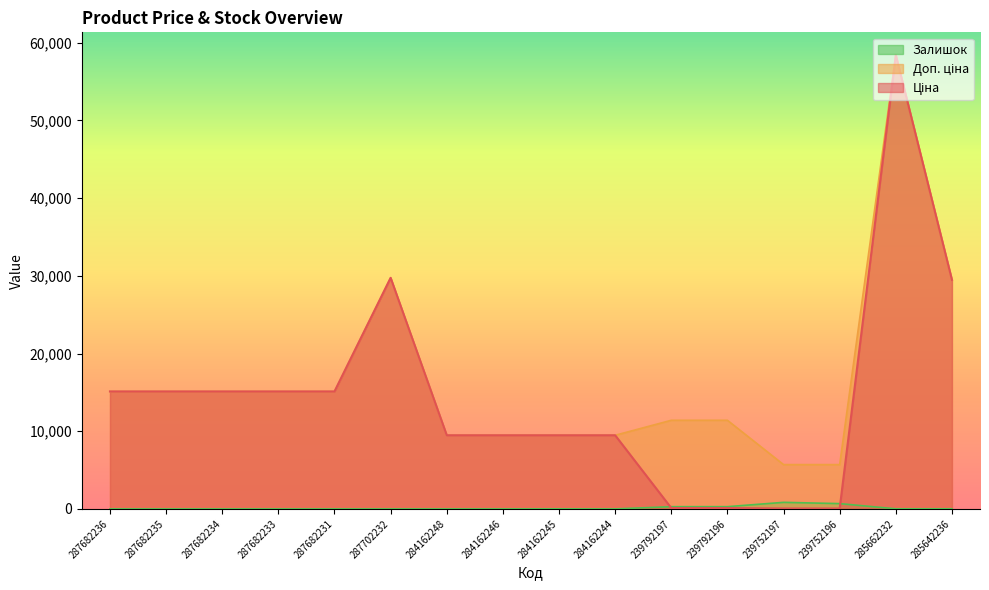

What position from the left is 287682234?

3